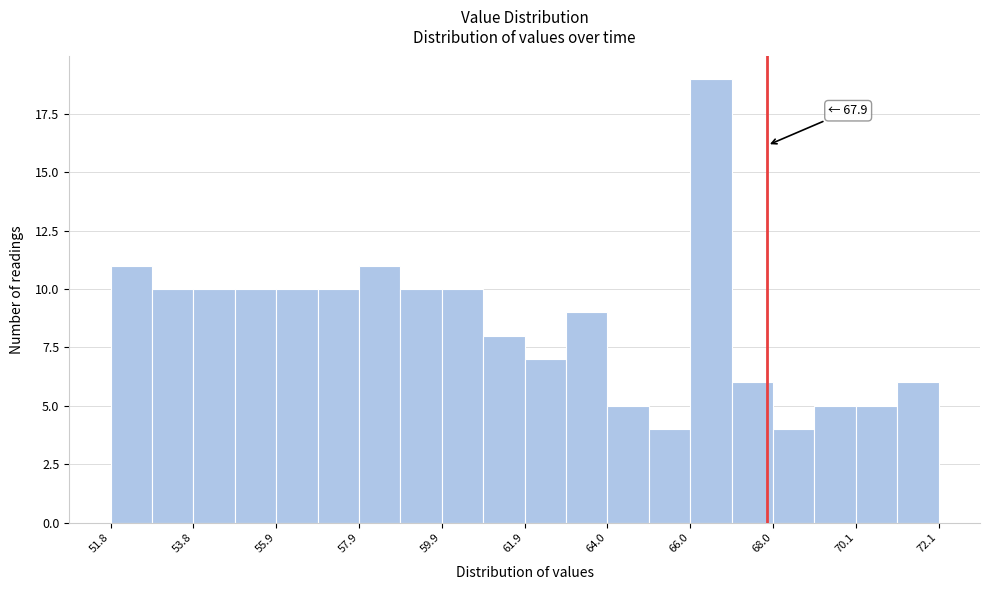

Read against the x-axis, roughly where is the centre of the tallest bar?

66.5